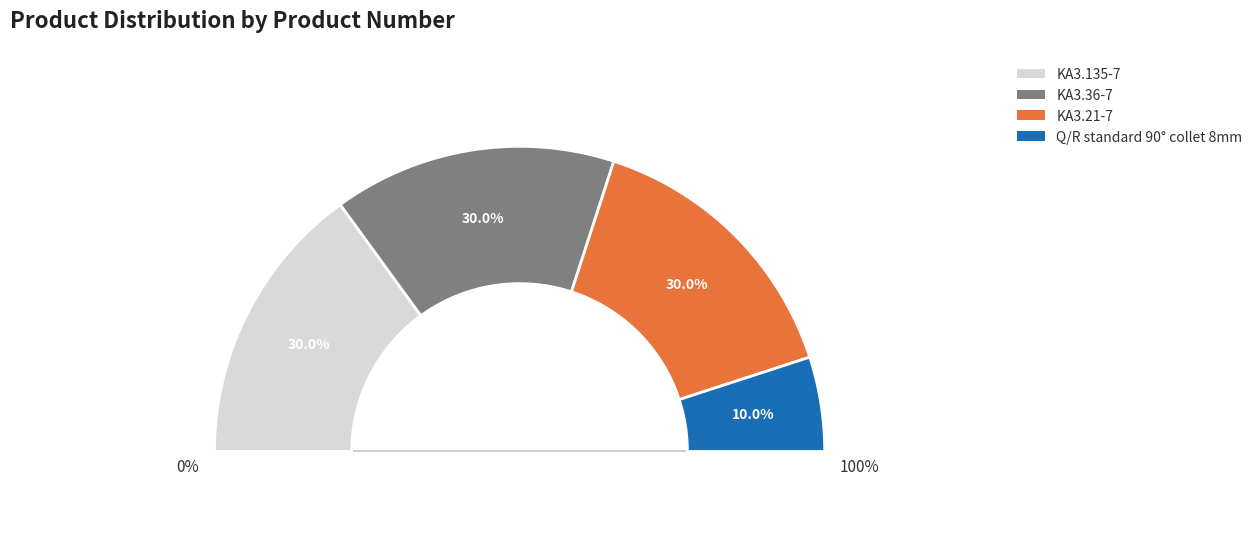

Does Q/R standard 90° collet 8mm represent more than half of the total?

No